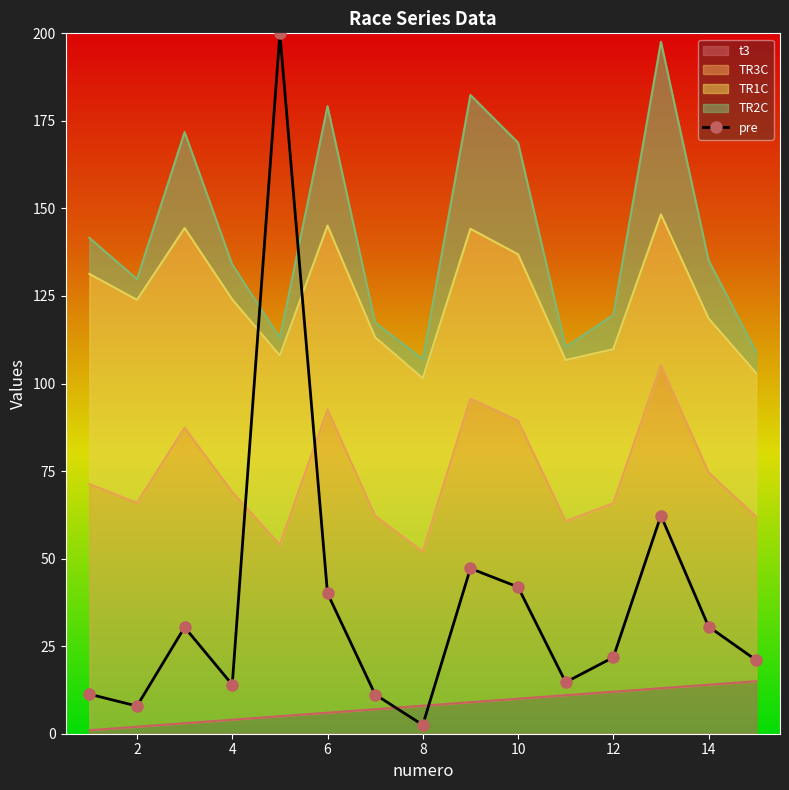

How many points are lower than both their immediate neighbors (excluding endpoints)?

4